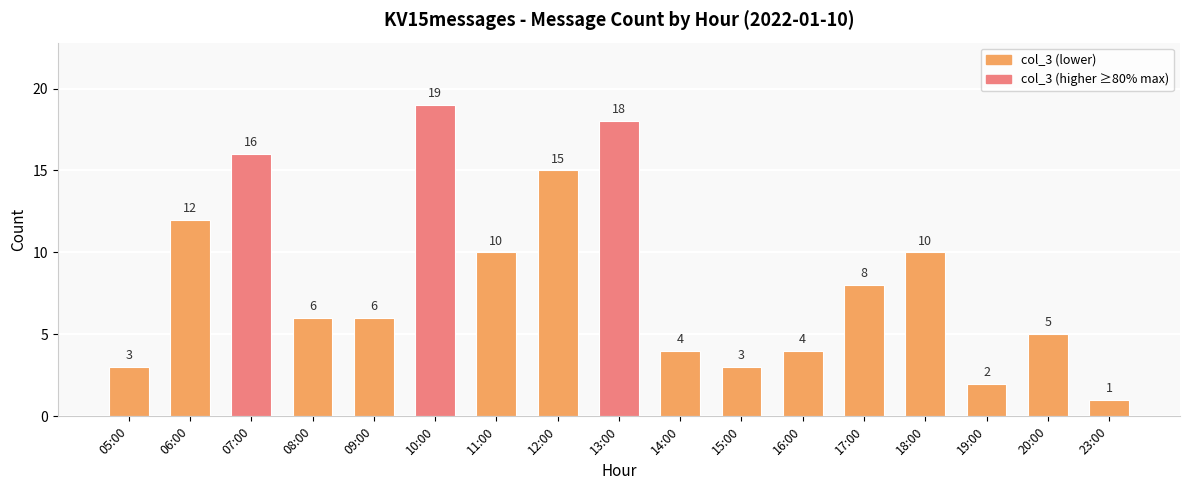

Are the bars horizontal?

No